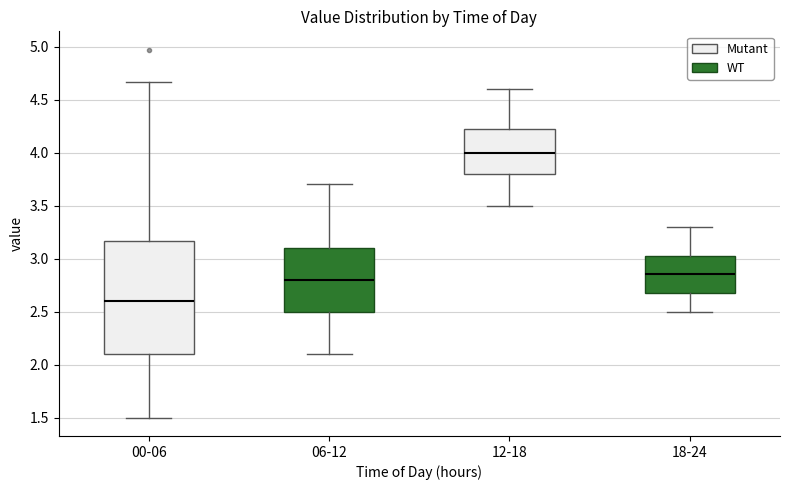

Which box is the tallest, from its lower edge to its upper edge?

00-06